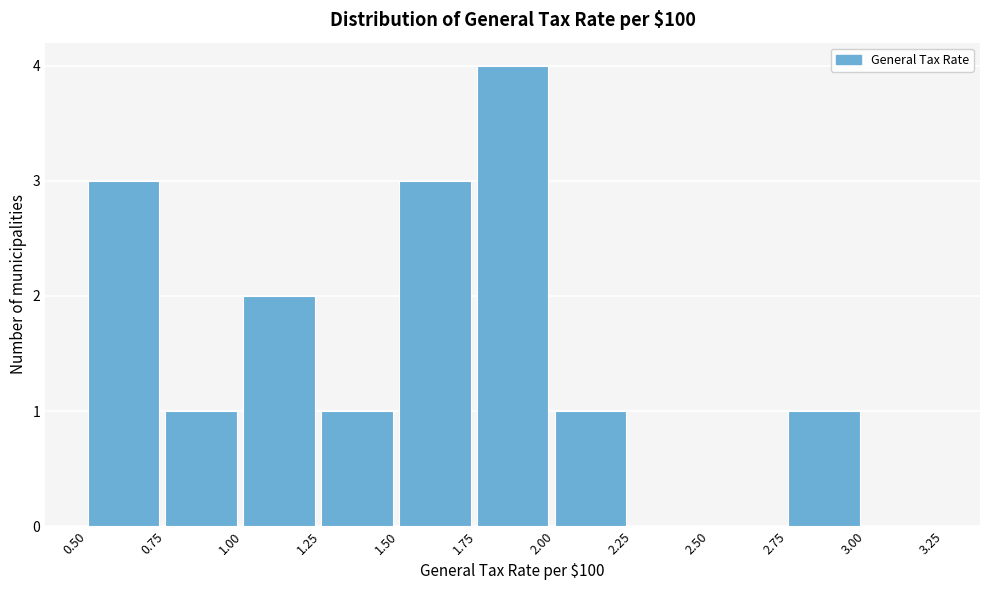

Reading left to right, list every bar in this chart as the range it spans on the x-axis followed by its height. The values are not printed on the chart, so give them approximately, as read against the axis.

0.50 to 0.75: 3
0.75 to 1.00: 1
1.00 to 1.25: 2
1.25 to 1.50: 1
1.50 to 1.75: 3
1.75 to 2.00: 4
2.00 to 2.25: 1
2.25 to 2.50: 0
2.50 to 2.75: 0
2.75 to 3.00: 1
3.00 to 3.25: 0